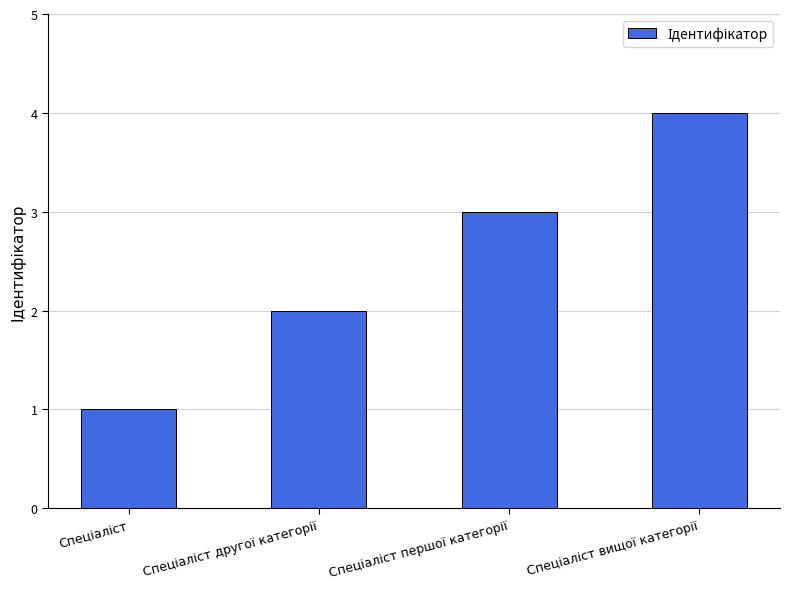

What is the maximum value shown in the chart?

4